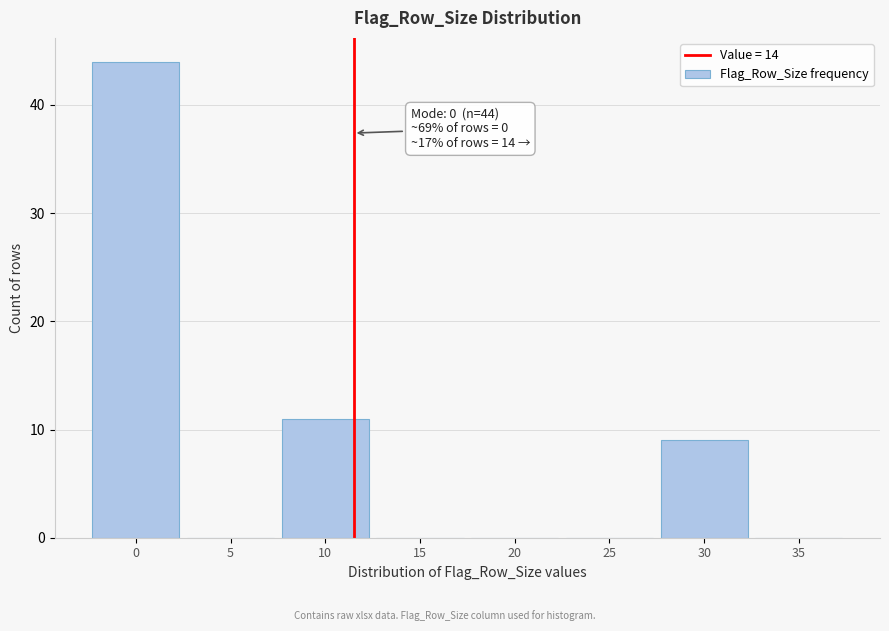

Reading left to right, list all the values displayed in this chart.

0=44	5=0	10=11	15=0	20=0	25=0	30=9	35=0